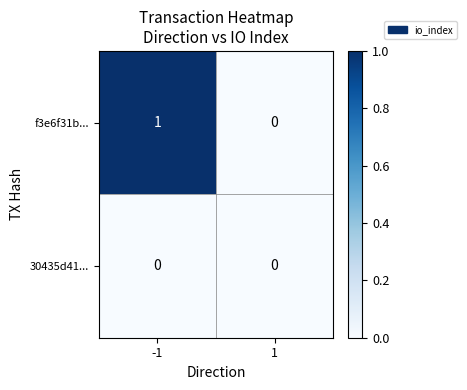

Which series changed the most between -1 and 1?

f3e6f31b...